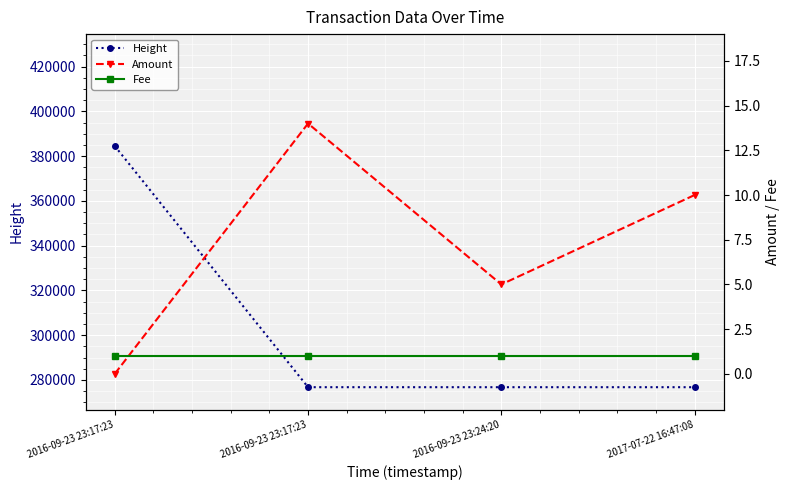

Reading left to right, what are all the values shown in this chart?

Height: 384512	276767	276764	276764
Amount: 0	14	5	10
Fee: 1	1	1	1